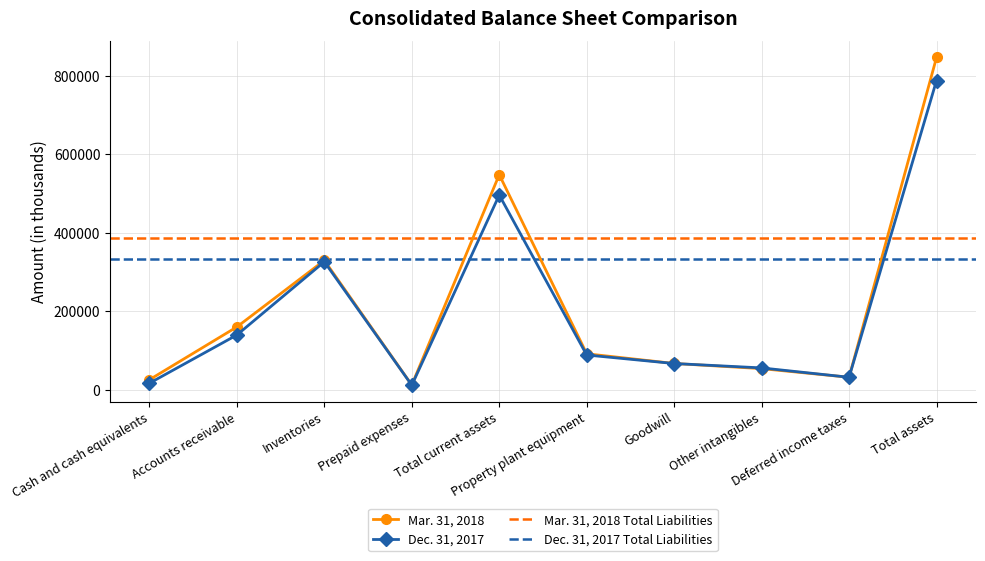

At which category does the chart reach its minimum across all series?

Prepaid expenses